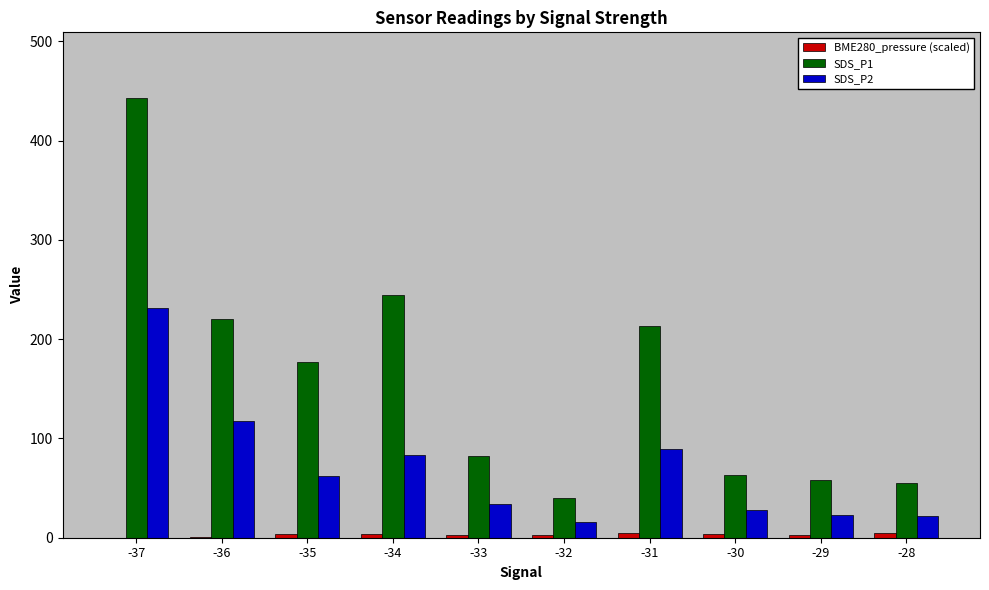

How many distinct data groups are displayed?

3